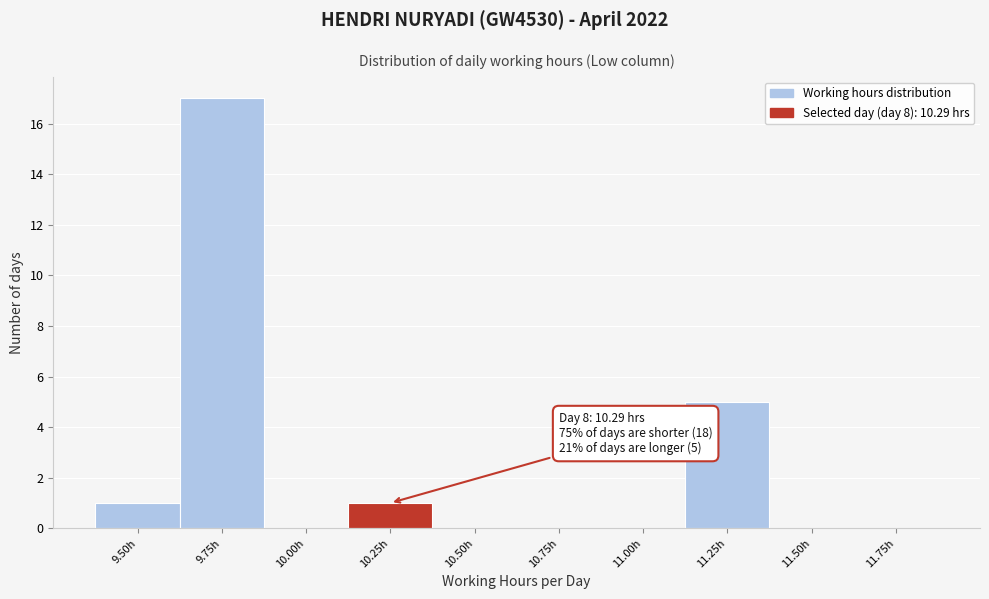

Reading left to right, list all the values displayed in this chart.

9.50h=1	9.75h=17	10.00h=0	10.25h=1	10.50h=0	10.75h=0	11.00h=0	11.25h=5	11.50h=0	11.75h=0